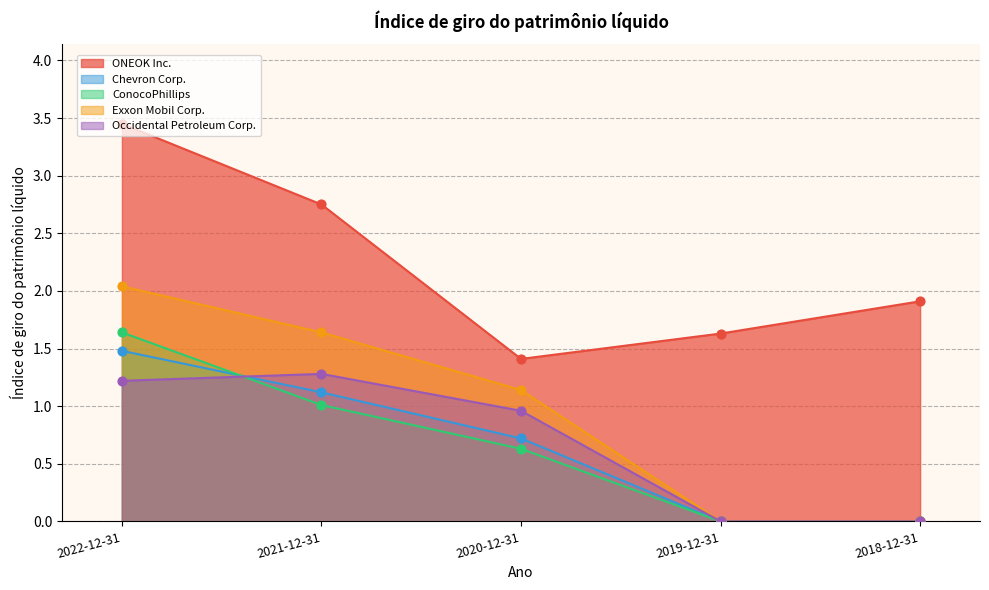

At which category is the sum across all series the highest?

2022-12-31